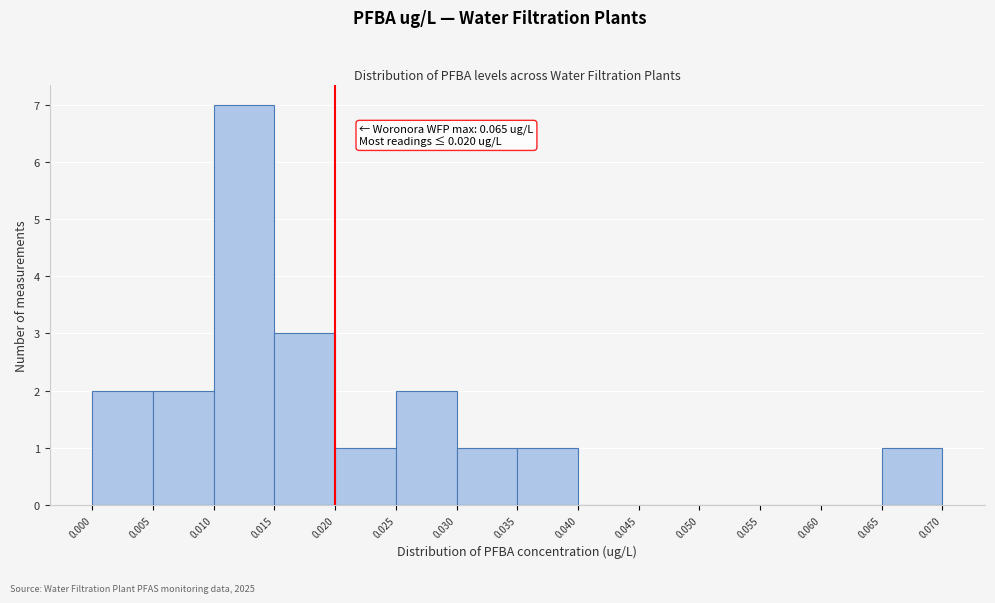

Over which range of the x-axis is the bar tallest?

0.010 to 0.015